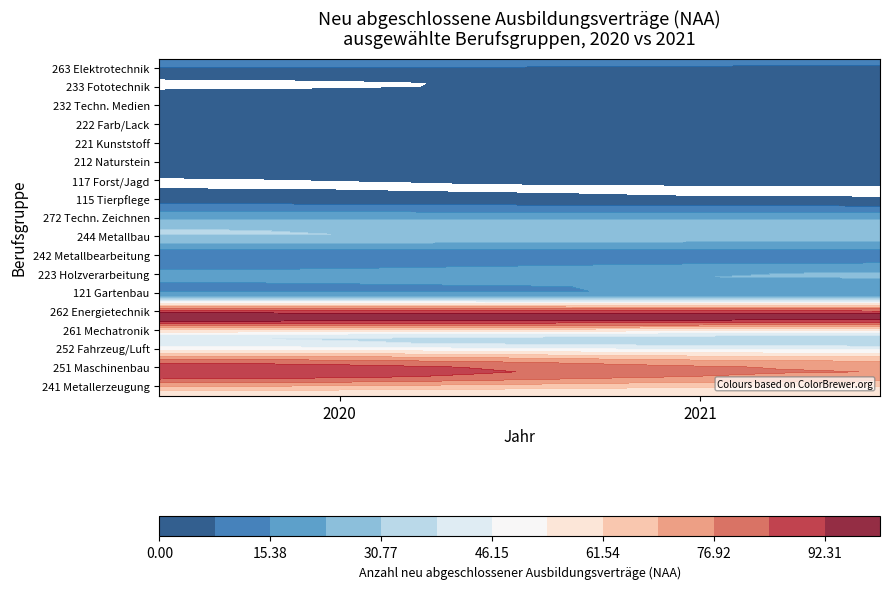

True or false: 115 Tierpflege has a value of 2 at 0.

False